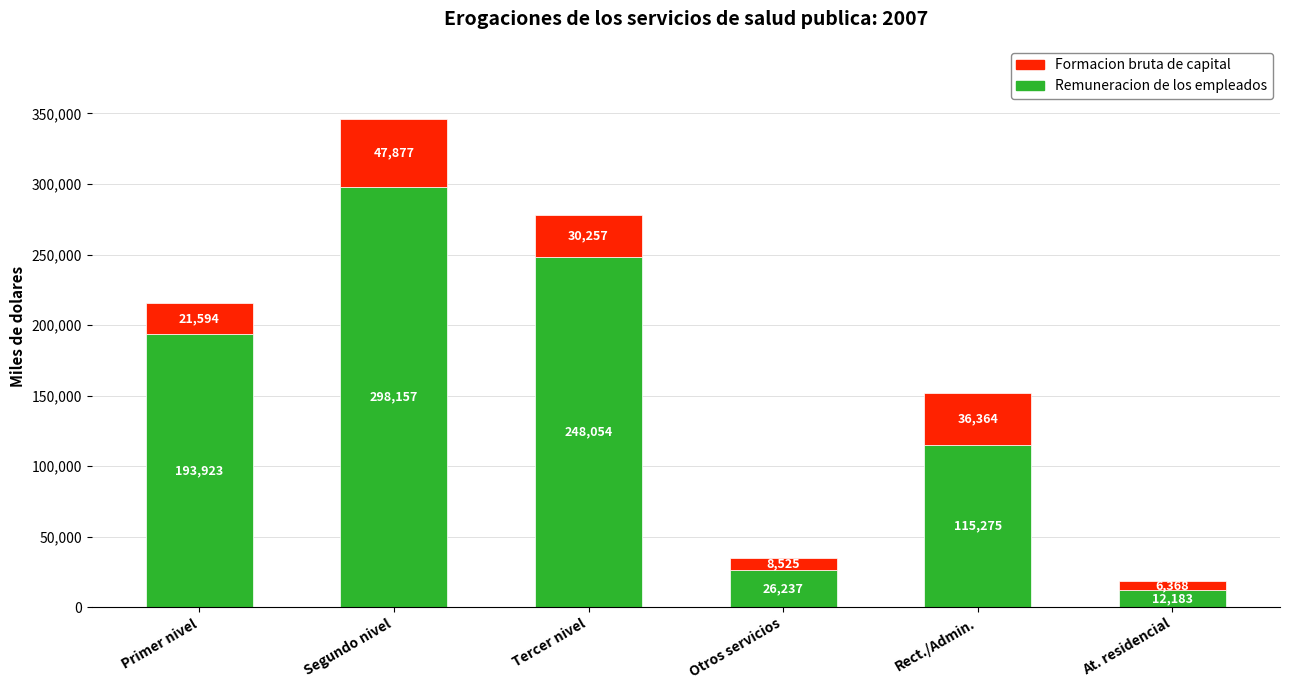

What is the average value of the Remuneracion de los empleados series?

148972